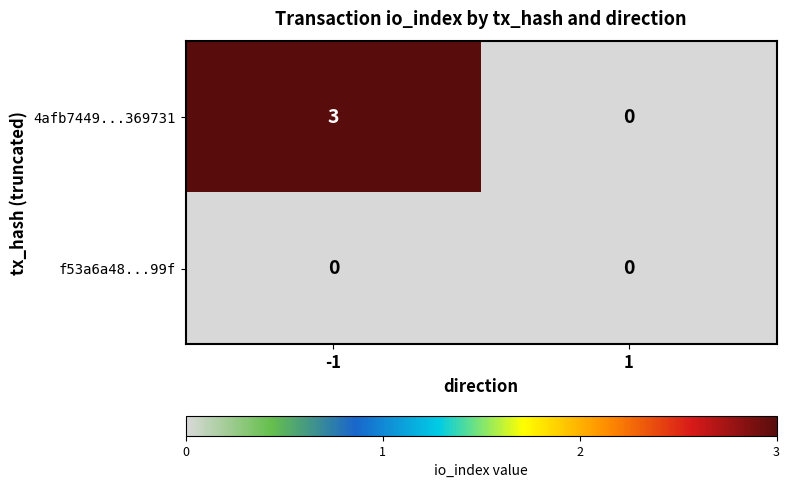

True or false: f53a6a48...99f has a value of 0 at 1.

True